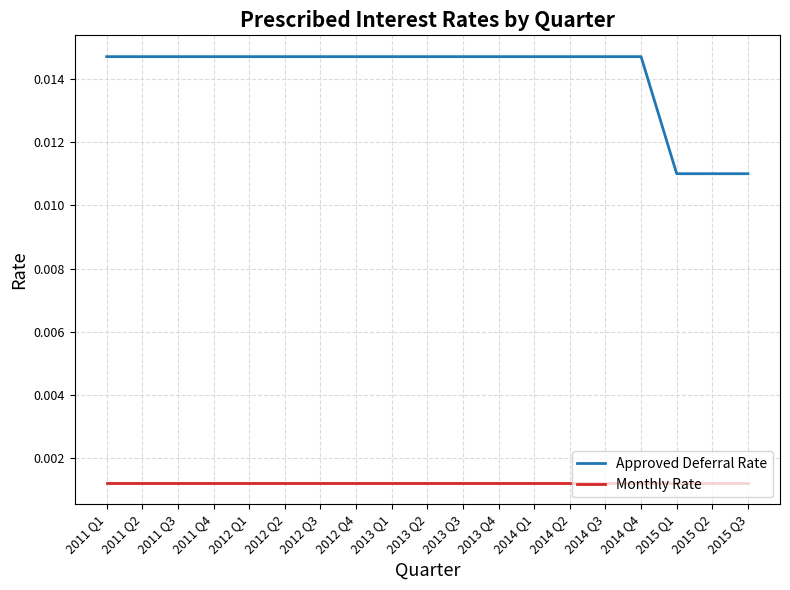

What position from the left is 2014 Q1?

13